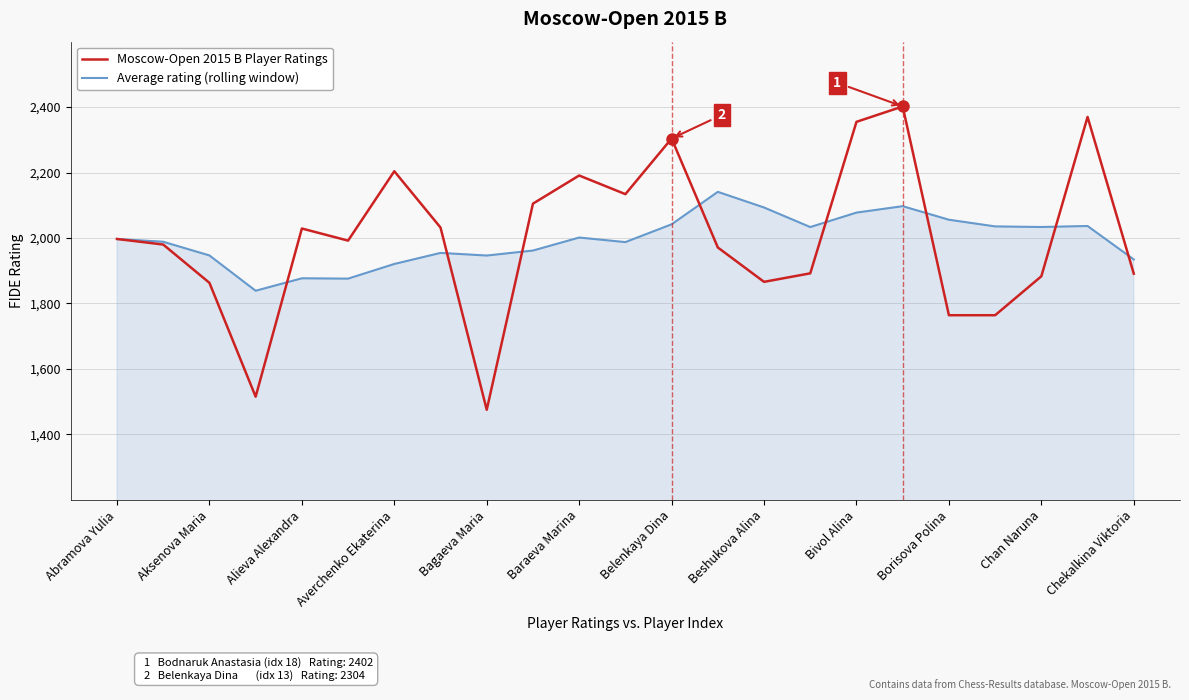

Rank the series by their maximum value, from lowest to highest.

Average rating (rolling window), Moscow-Open 2015 B Player Ratings